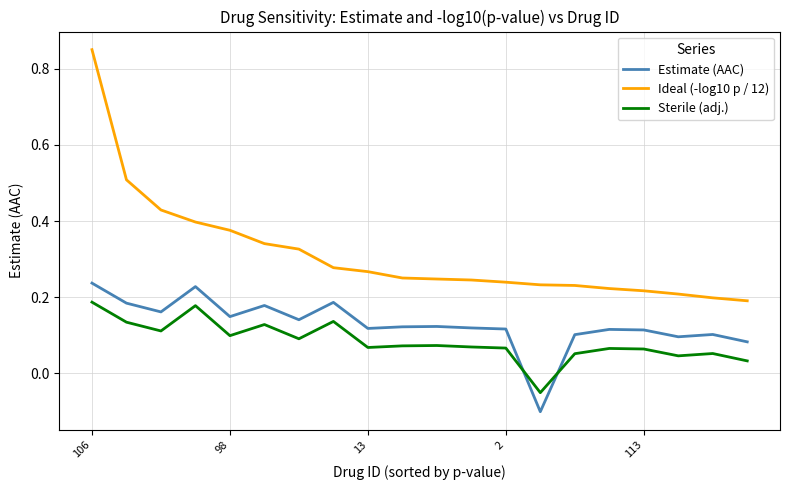

Which series has the largest total across all categories?

Ideal (-log10 p / 12)